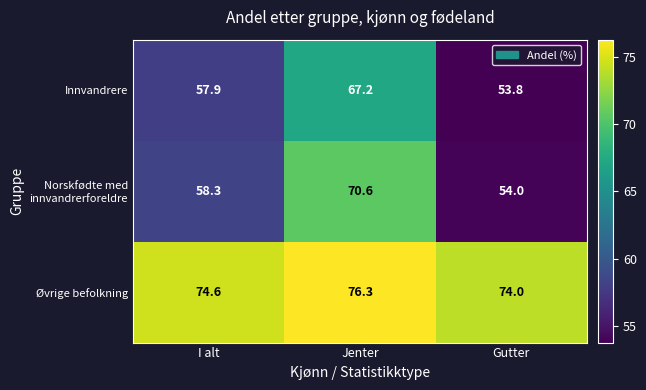

At Jenter, list the series in order from smallest to largest.

Innvandrere, Norskfødte med innvandrerforeldre, Øvrige befolkning